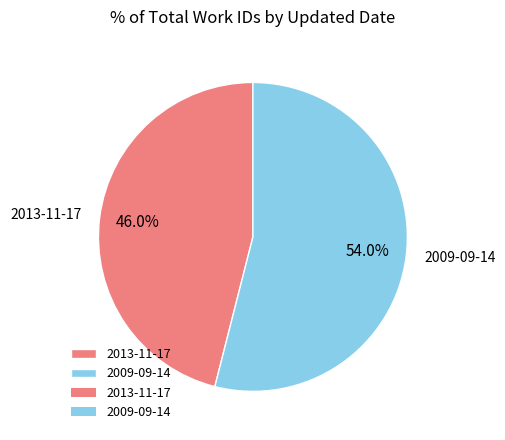

To the nearest percent, what is the combined percentage of 2013-11-17 and 2009-09-14?

100%